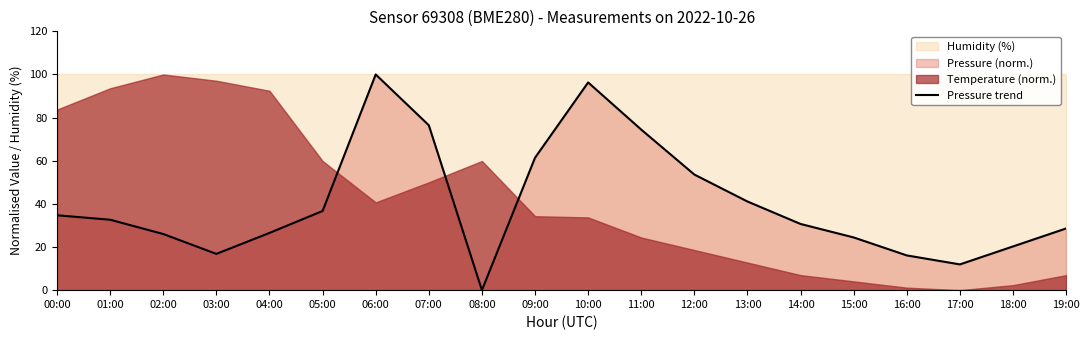

Rank the categories by value from lowest to highest.

08:00, 17:00, 16:00, 03:00, 18:00, 15:00, 02:00, 04:00, 19:00, 14:00, 01:00, 00:00, 05:00, 13:00, 12:00, 09:00, 11:00, 07:00, 10:00, 06:00